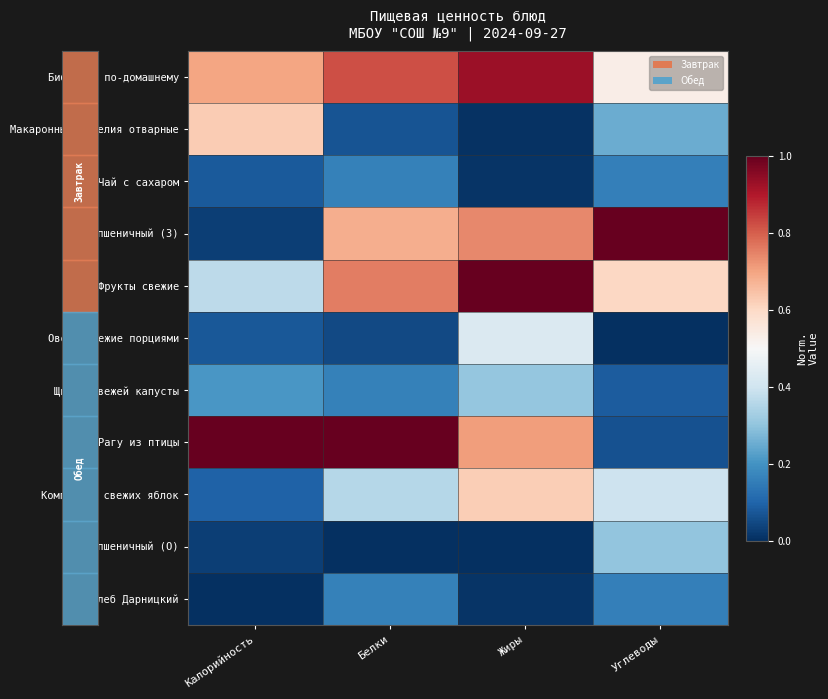

Between Жиры and Углеводы, which series saw the biggest shift?

Рагу из птицы